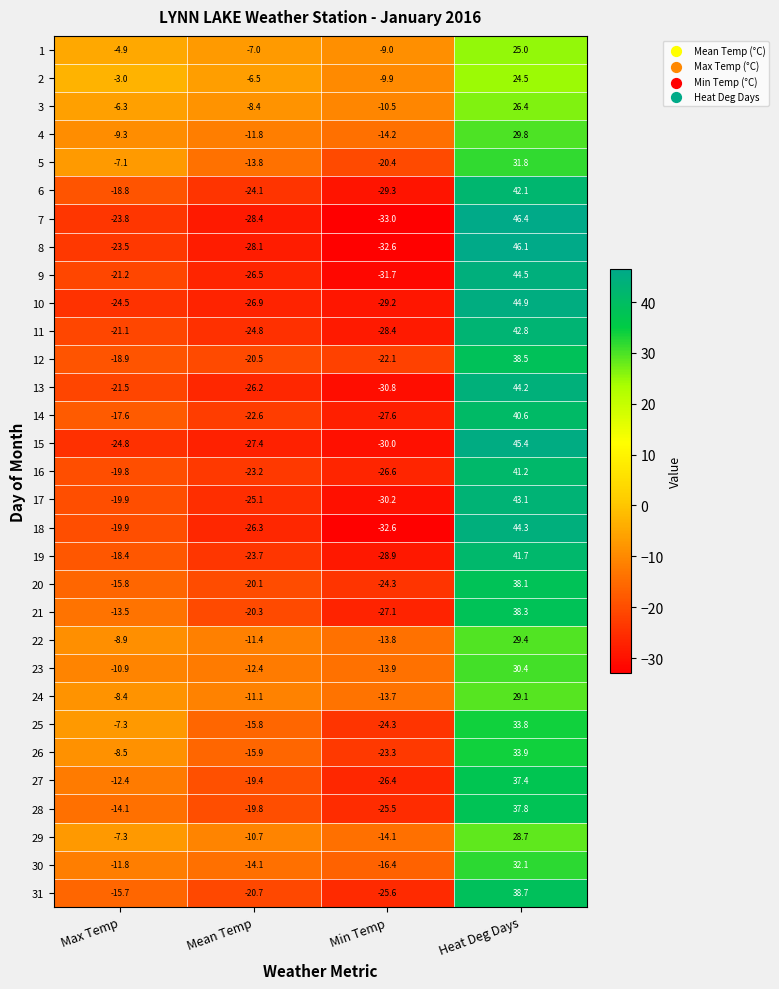

The value of 6 at Min Temp is -29.3. True or false?

True